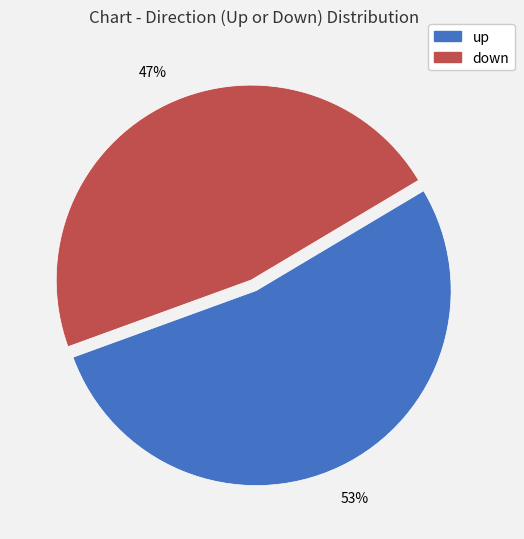

The down slice represents 47% of the pie. True or false?

True